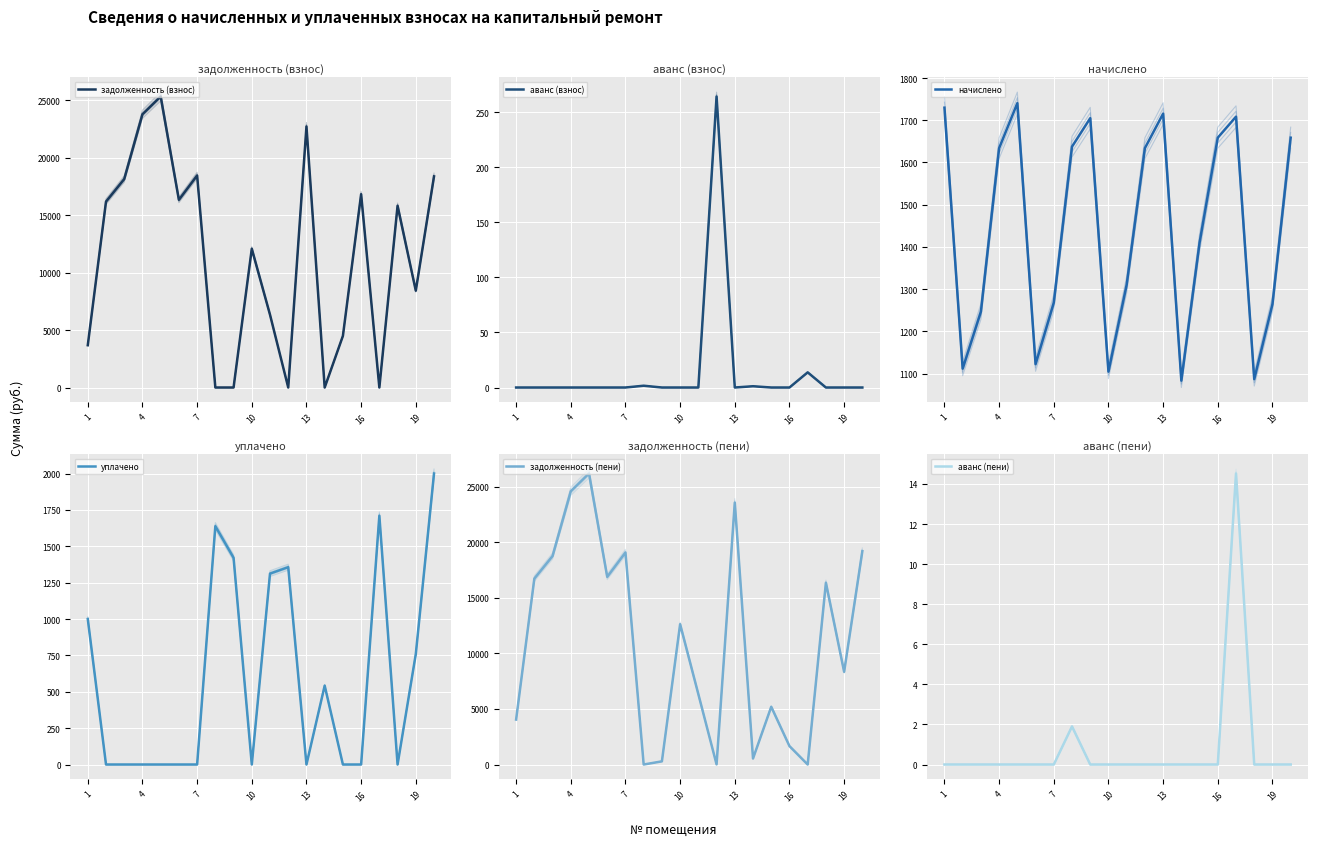

What is the difference between the maximum and second lowest values in the аванс (пени) series?

14.5